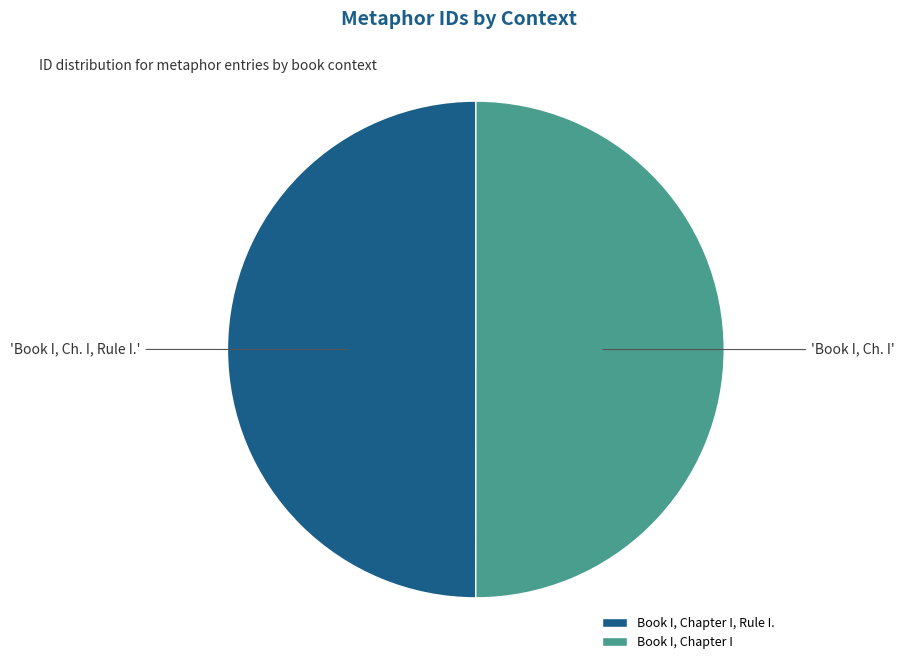

Approximately how many times larger is the value at Book I, Chapter I compared to Book I, Chapter I, Rule I.?

1.0